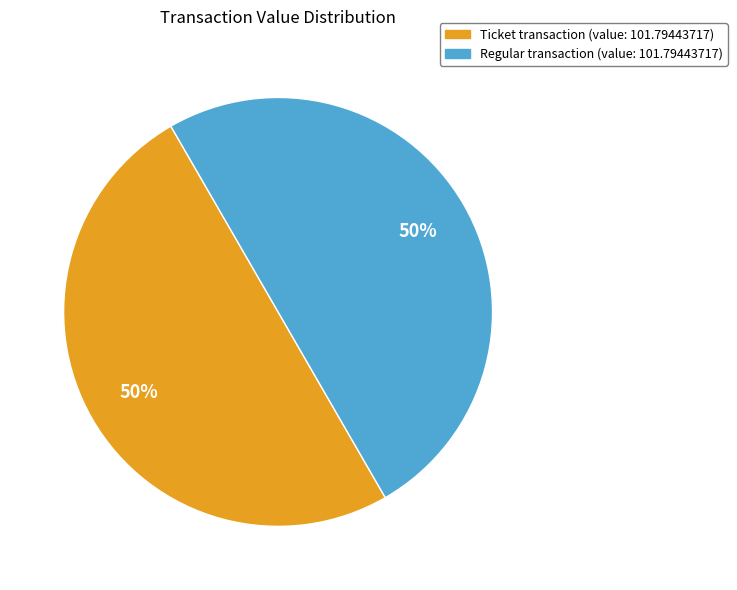

Is the sum of Regular transaction (value: 101.79443717) and Ticket transaction (value: 101.79443717) greater than half?

Yes